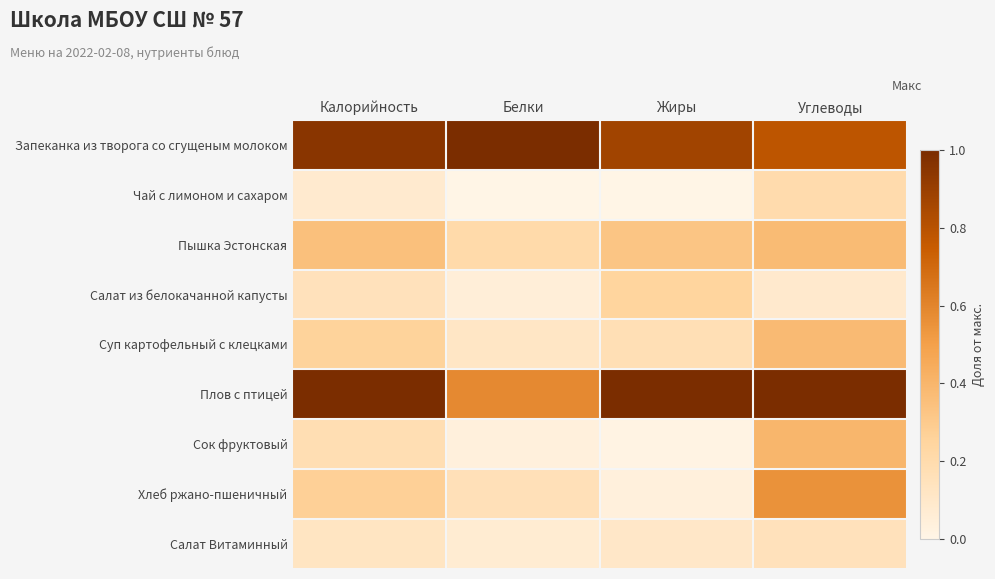

How many data points does each series have?

4